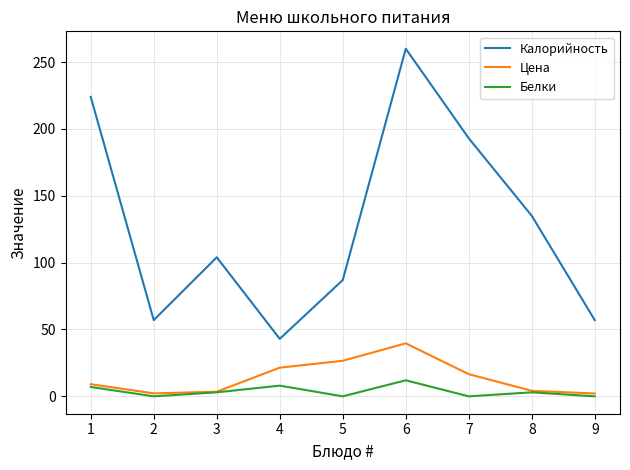

What is the spread (max minus min) of values at 1?

217.0